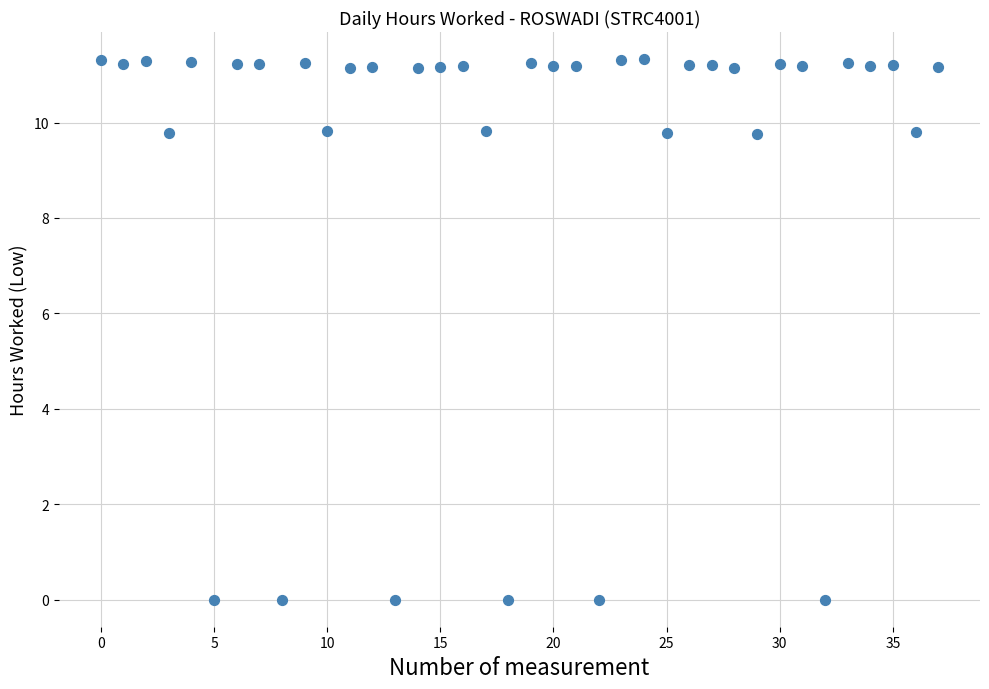

How many data points are displayed?

38